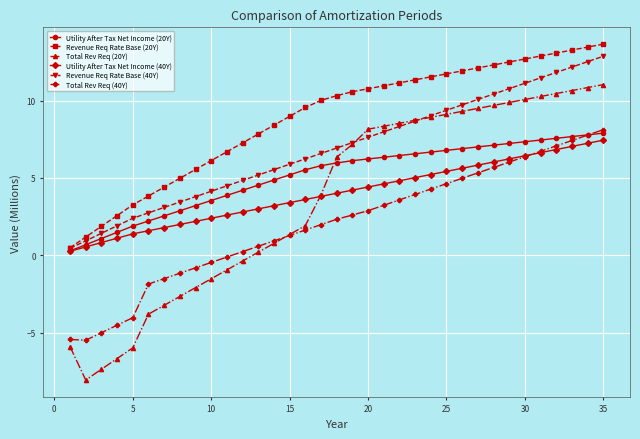

What are all the series names shown in the legend?

Utility After Tax Net Income (20Y), Revenue Req Rate Base (20Y), Total Rev Req (20Y), Utility After Tax Net Income (40Y), Revenue Req Rate Base (40Y), Total Rev Req (40Y)